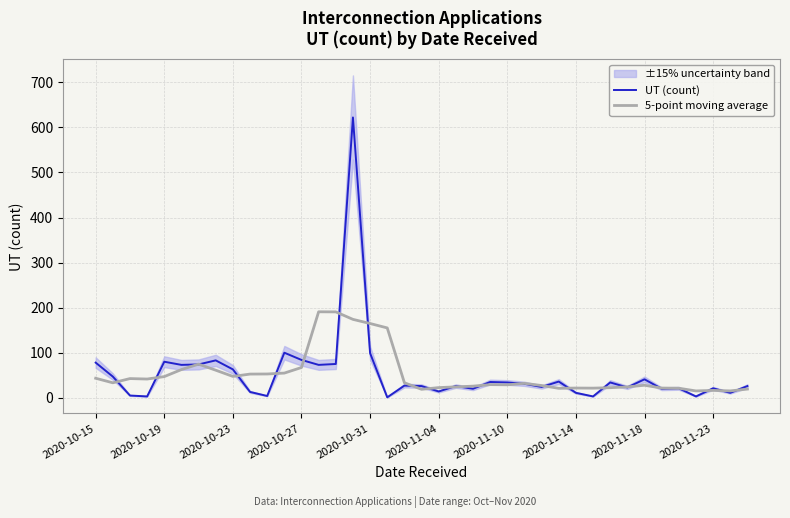

The UT (count) series shows 99.0 at 2020-10-31. True or false?

True